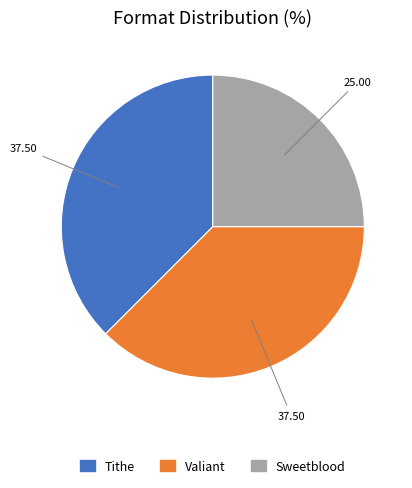

Is there a majority slice in this chart?

No